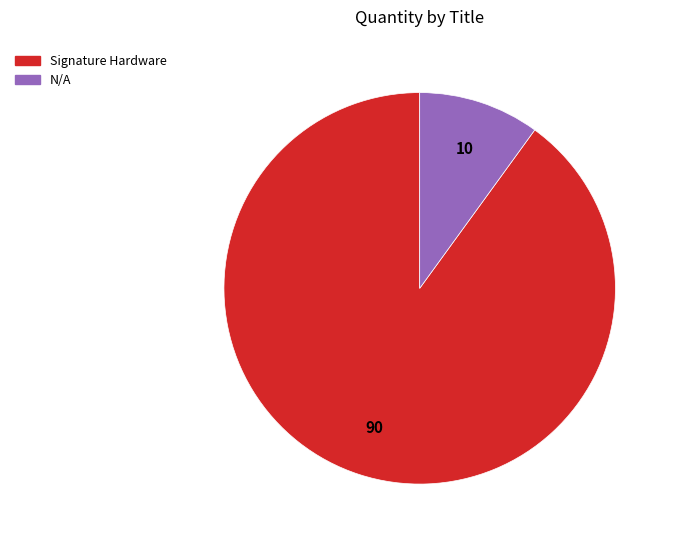

Is there a majority slice in this chart?

Yes